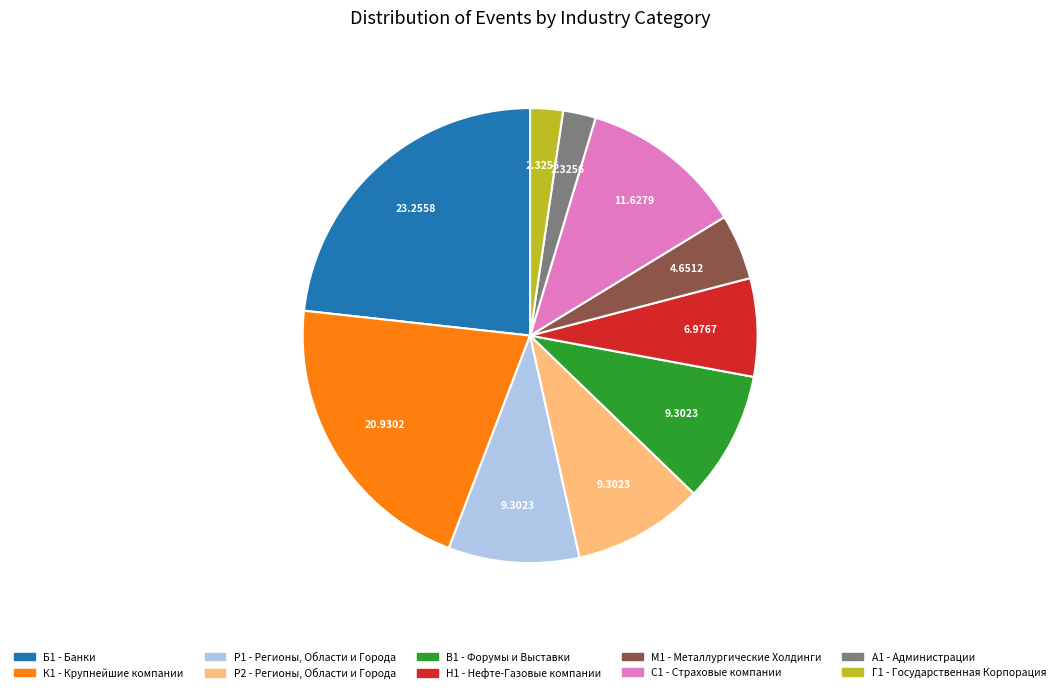

Between С1 - Страховые компании and К1 - Крупнейшие компании, which is larger?

К1 - Крупнейшие компании